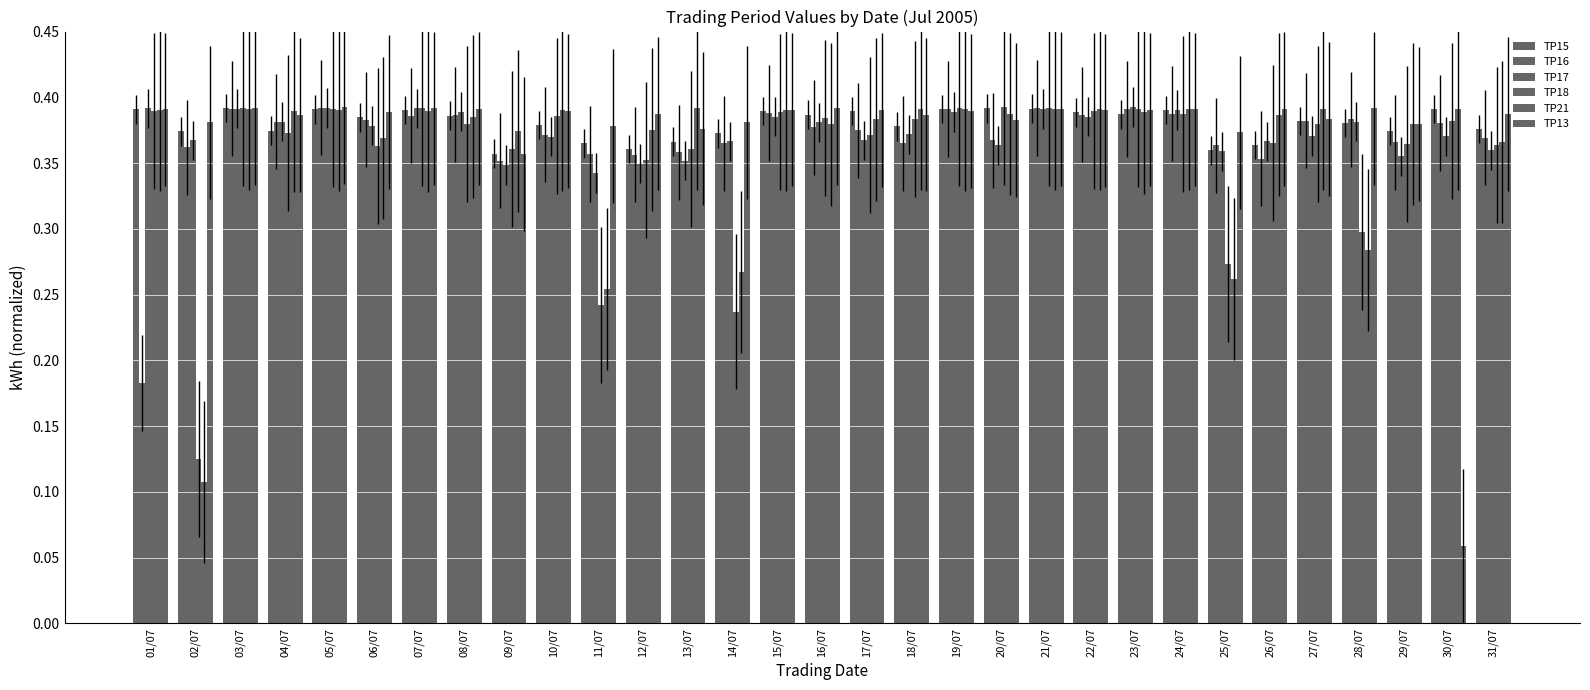

Rank the series by their maximum value, from lowest to highest.

TP21, TP15, TP16, TP18, TP13, TP17